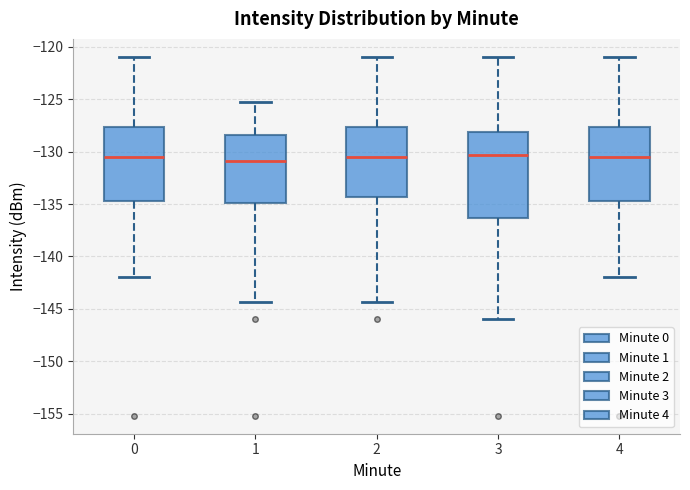

Reading left to right, read every box against the y-axis: the position of its median line, the range the box covers, and the ends of its whiskers. The values are not printed on the chart, so give them approximately, as read against the axis.

0: median -130.5, box -135.0 to -127.5, whiskers -142.0 to -121.0
1: median -131.0, box -135.0 to -128.5, whiskers -144.5 to -125.5
2: median -130.5, box -134.5 to -127.5, whiskers -144.5 to -121.0
3: median -130.5, box -136.5 to -128.0, whiskers -146.0 to -121.0
4: median -130.5, box -135.0 to -127.5, whiskers -142.0 to -121.0